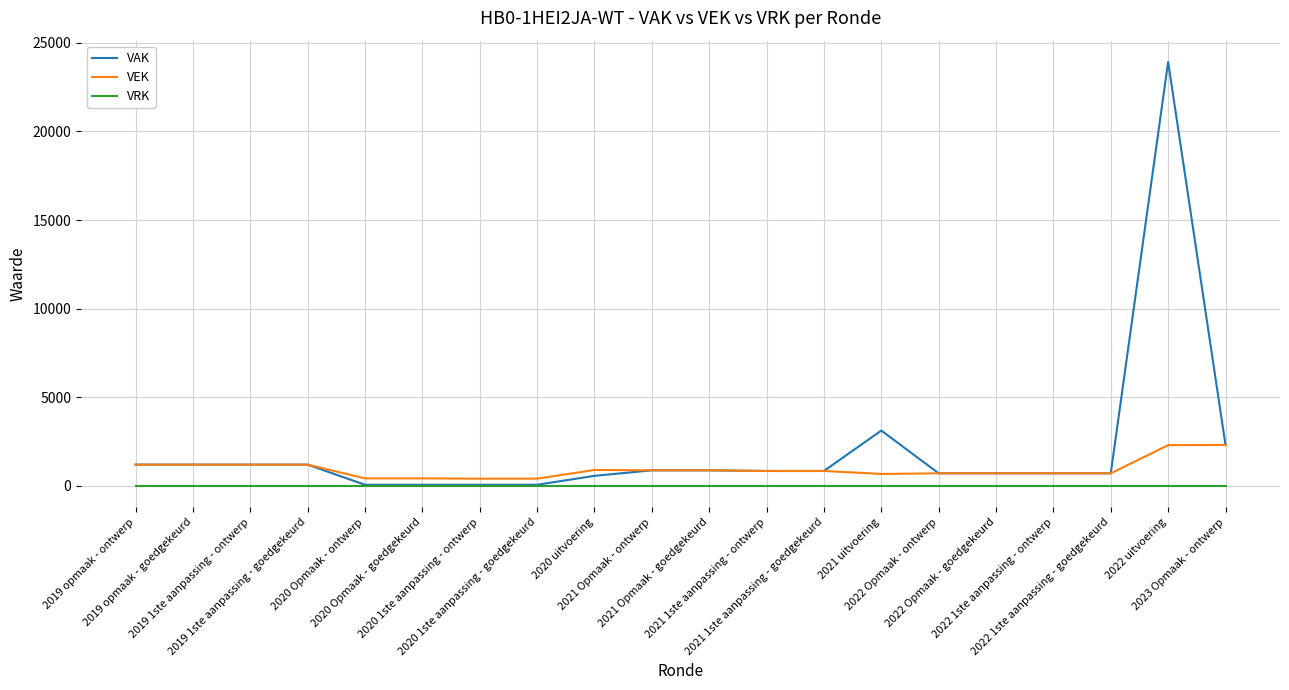

Which series has the widest spread of values?

VAK